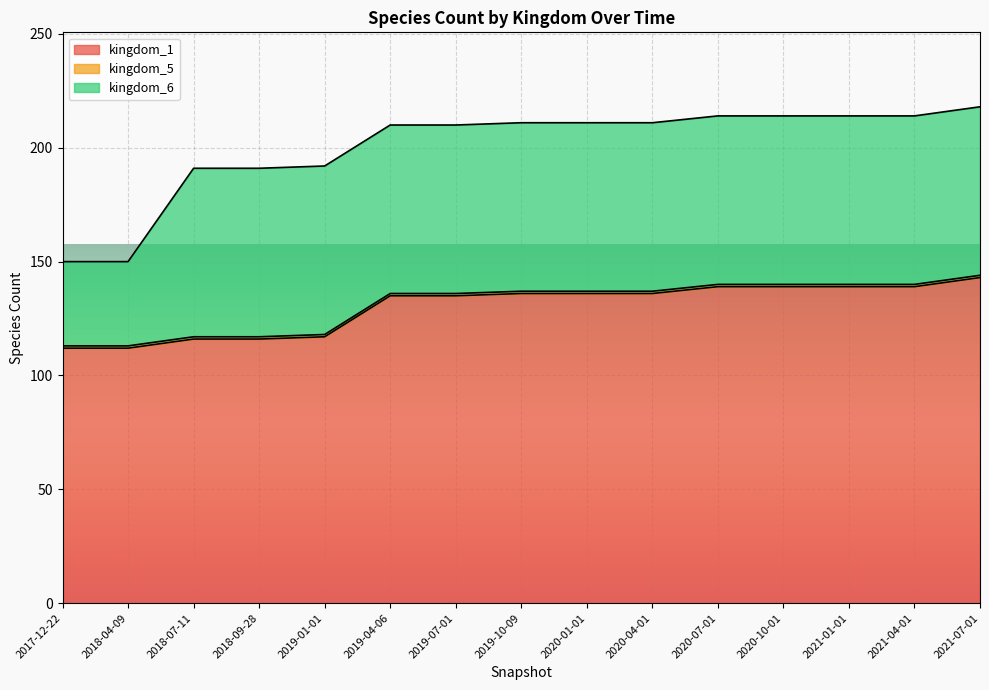

Does the chart display data point markers on the line(s)?

No